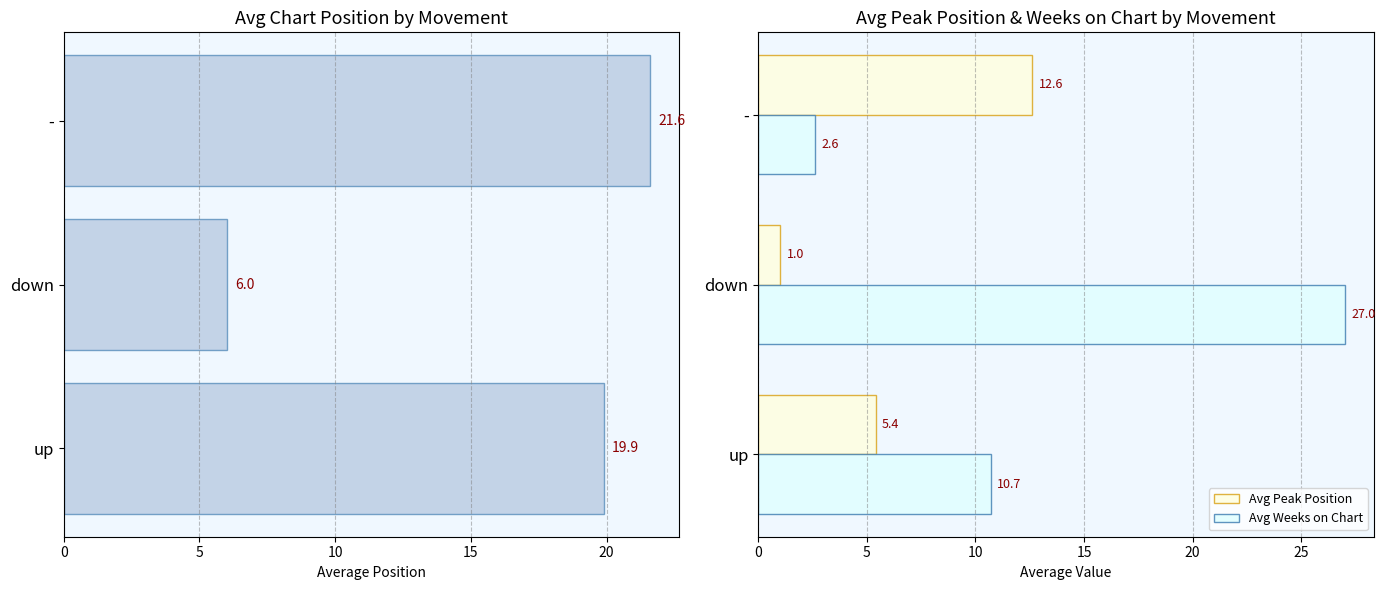

Rank the categories by Avg Weeks on Chart value from highest to lowest.

down, up, -